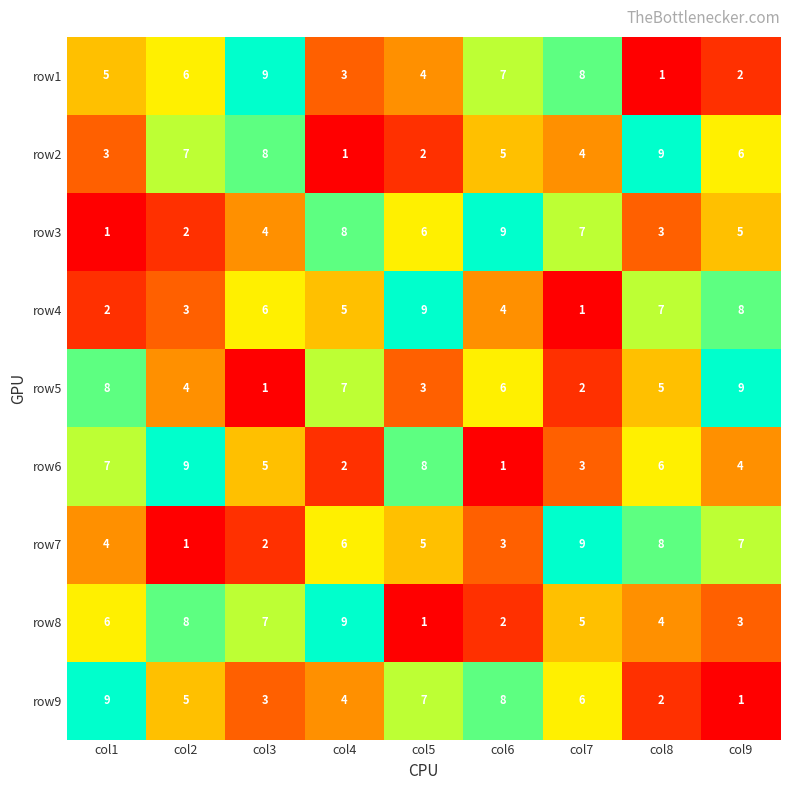

At which label does row7 reach its peak?

col7